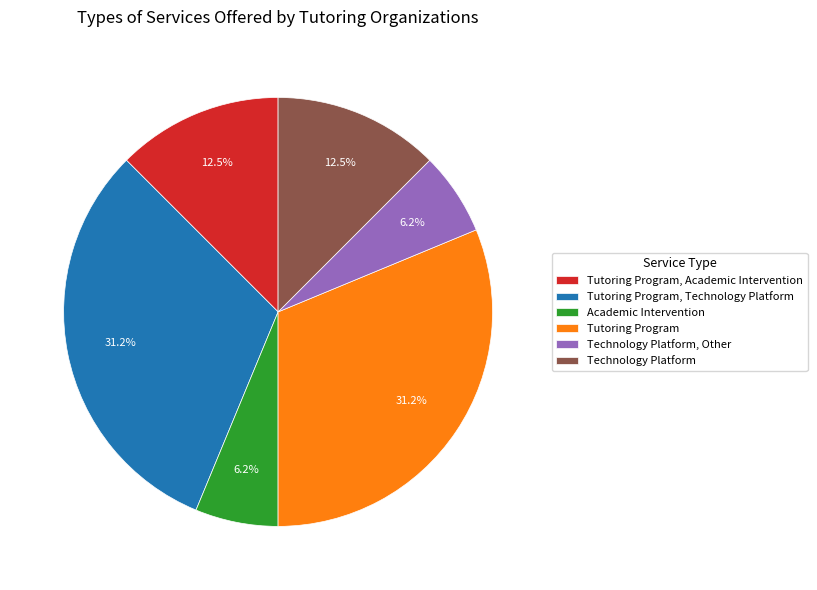

To the nearest percent, what is the difference between the largest and smallest slice percentages?

25%